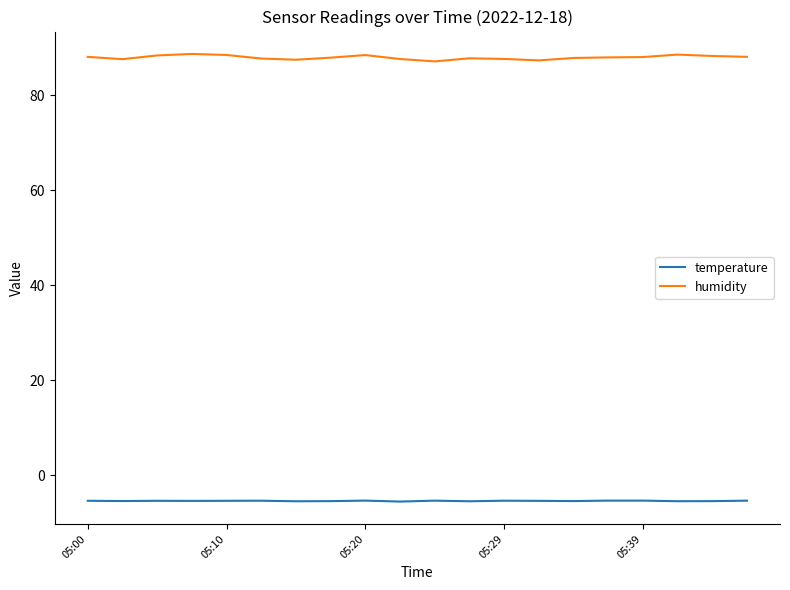

True or false: humidity and temperature cross at least once.

False